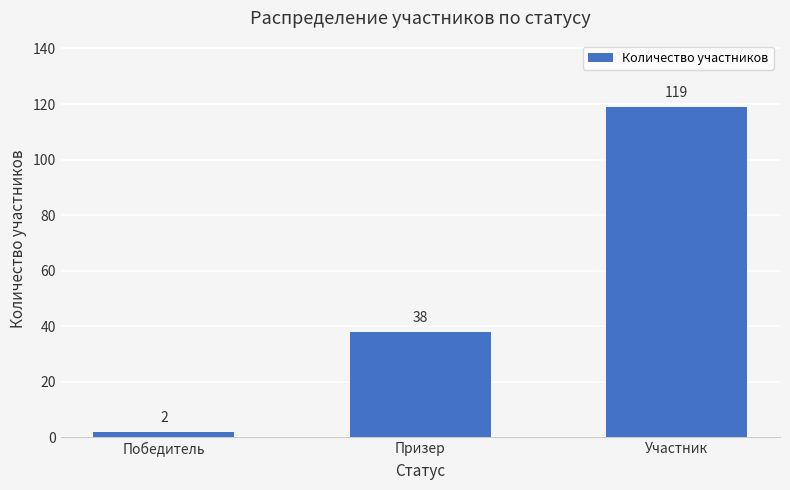

What is the sum of the values at Призер and Победитель?

40